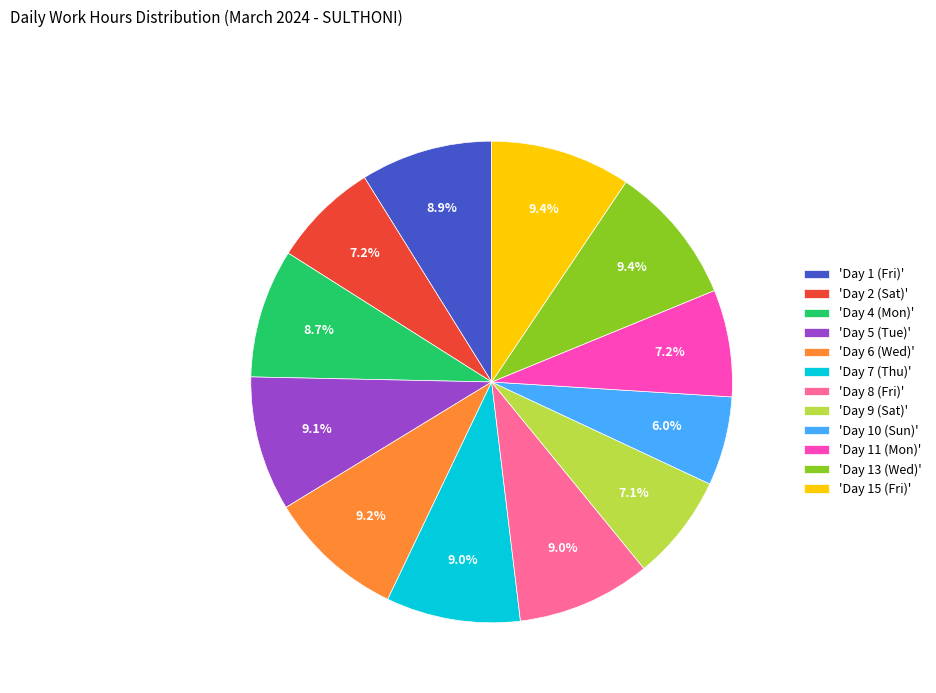

What is the ratio of the value at 'Day 1 (Fri)' to the value at 'Day 11 (Mon)'?

1.2